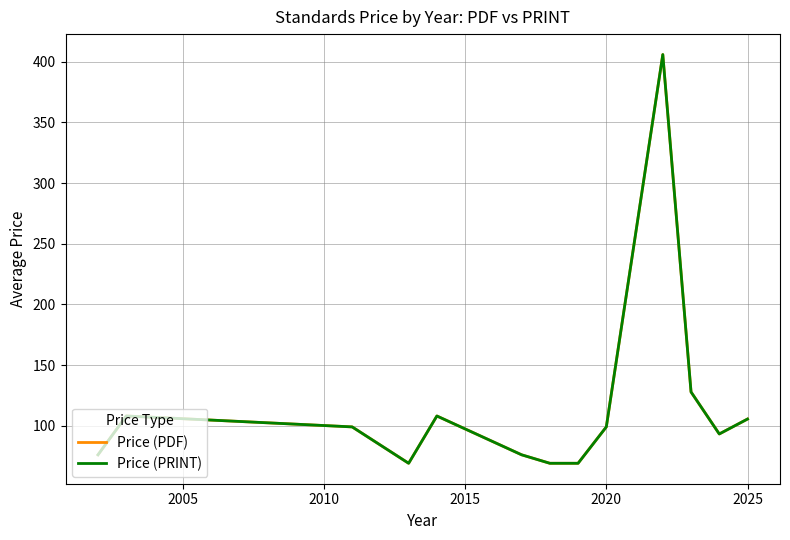

Does the chart display data point markers on the line(s)?

No